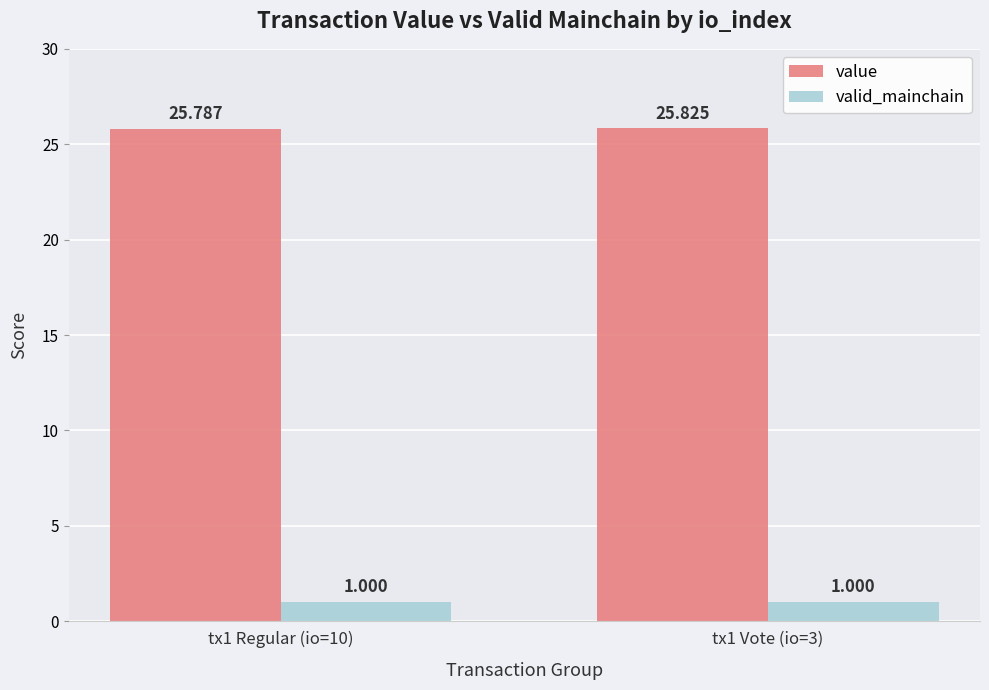

Where is value nearest to the value 25?

tx1 Regular (io=10)